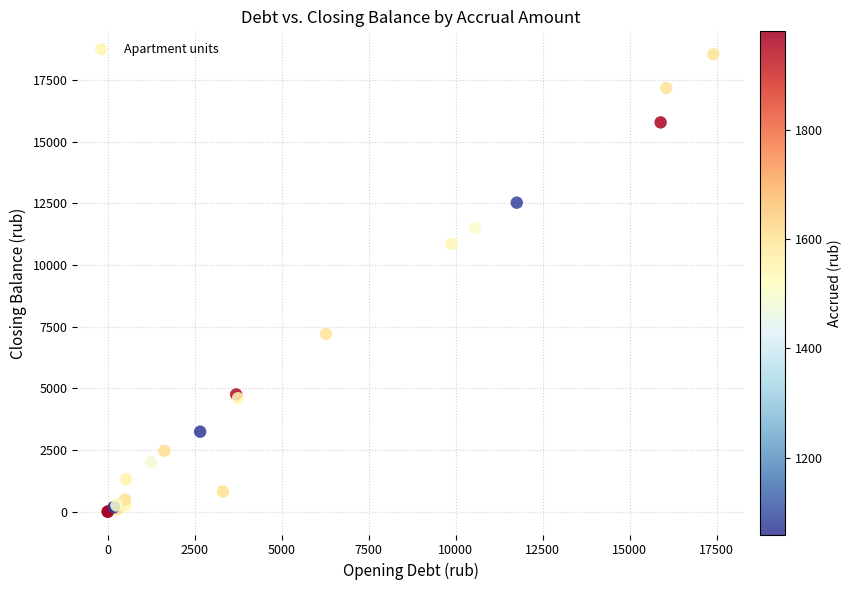

What Y value in the scatter plot is closest to 9270?

10853.4